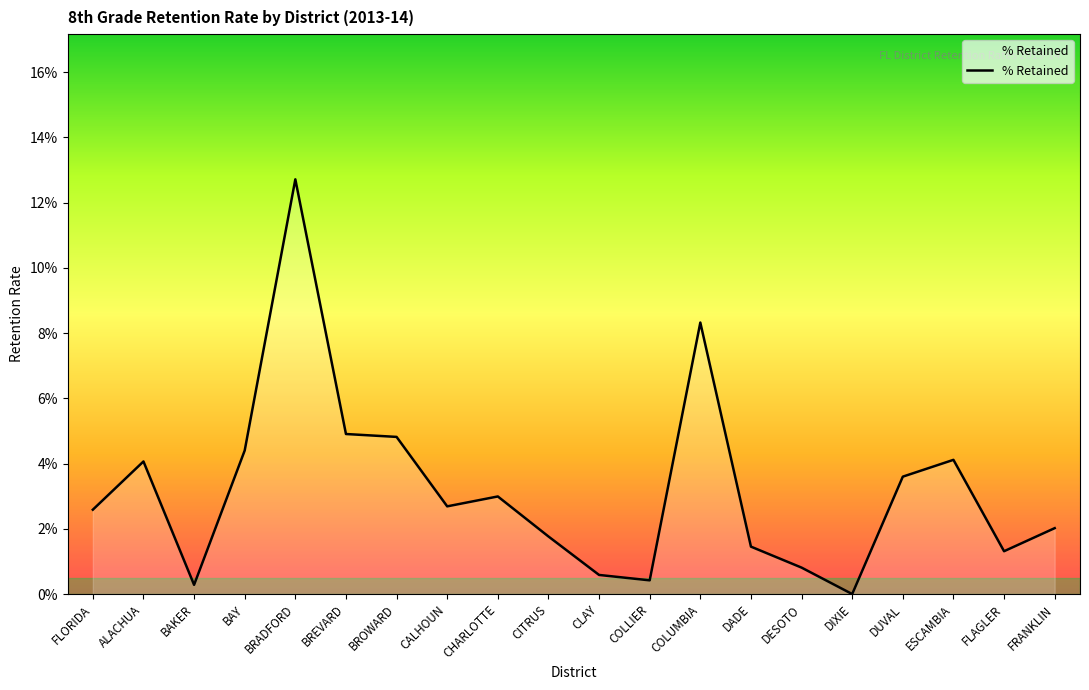

What is the greatest value displayed?

0.1